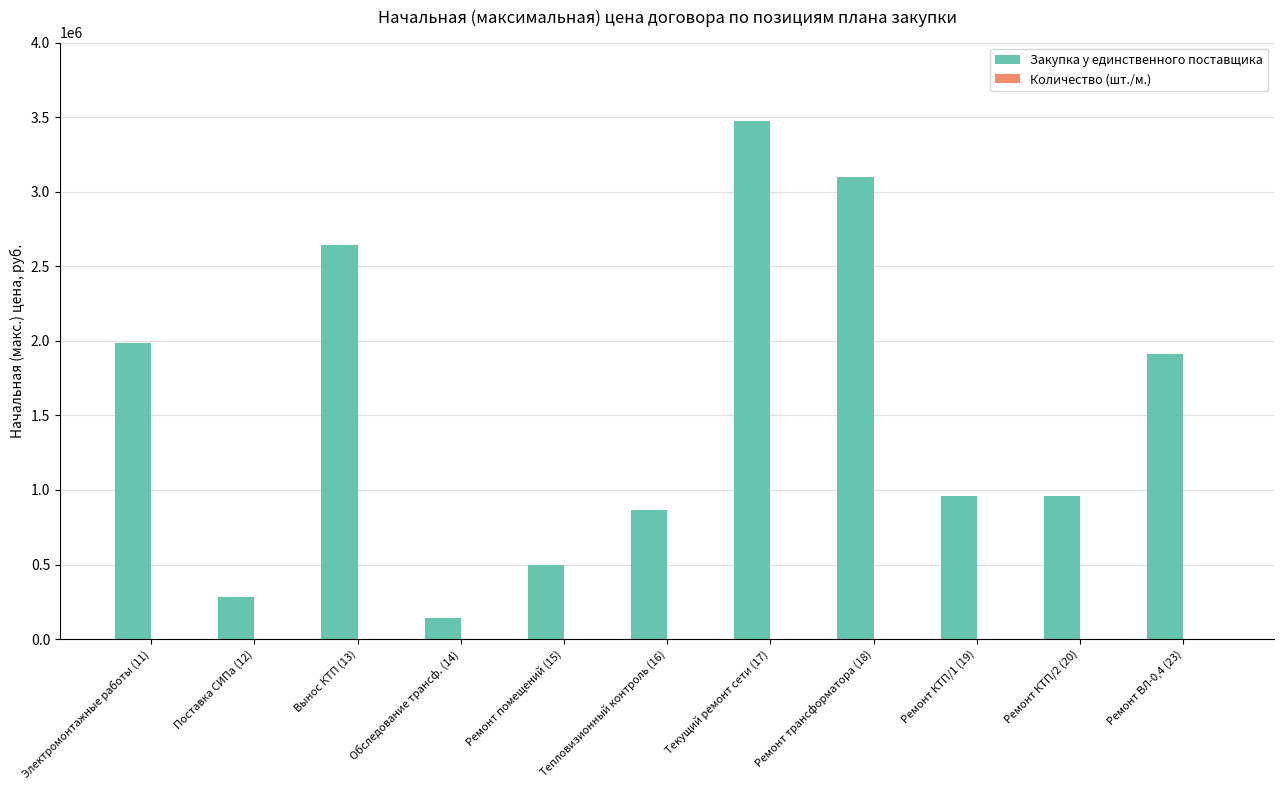

Where is Закупка у единственного поставщика nearest to the value 1806658?

Ремонт ВЛ-0,4 (23)